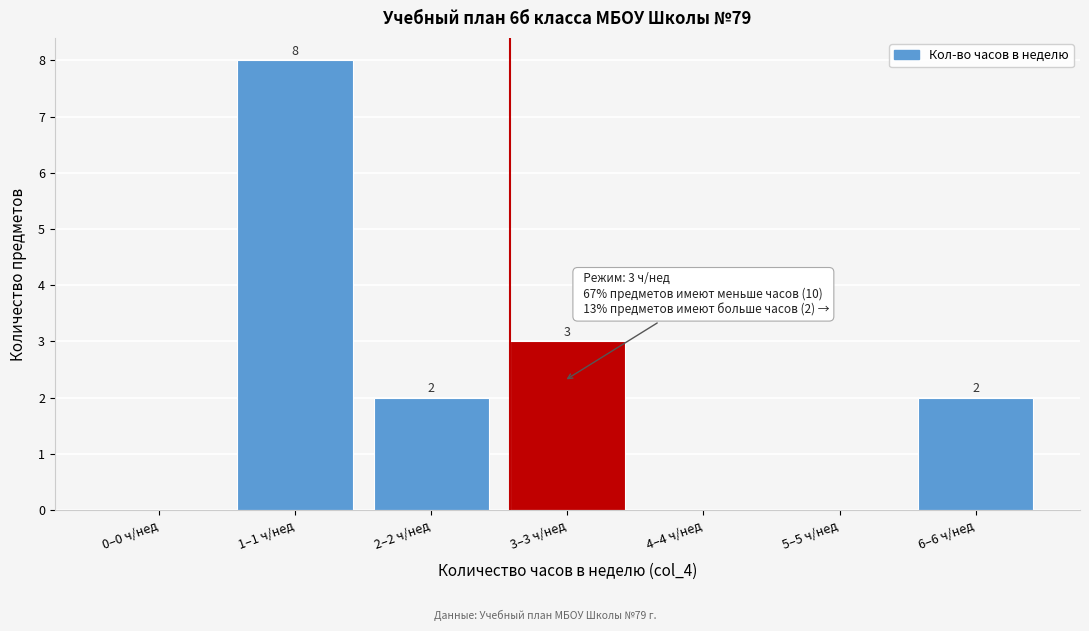

Reading left to right, what are all the values shown in this chart?

0–0 ч/нед=0	1–1 ч/нед=8	2–2 ч/нед=2	3–3 ч/нед=3	4–4 ч/нед=0	5–5 ч/нед=0	6–6 ч/нед=2